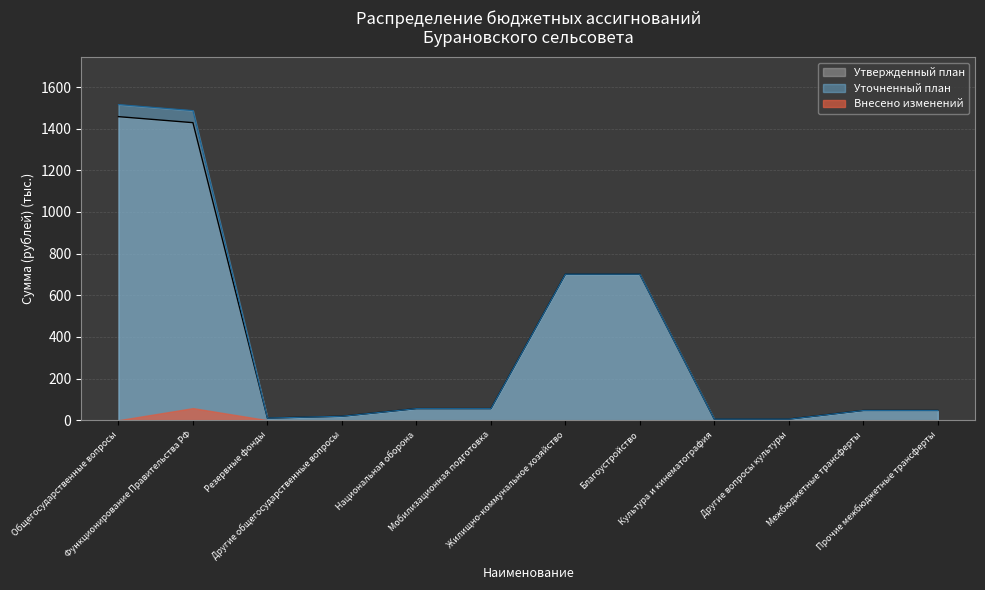

True or false: Уточненный план and Утвержденный план cross at least once.

False